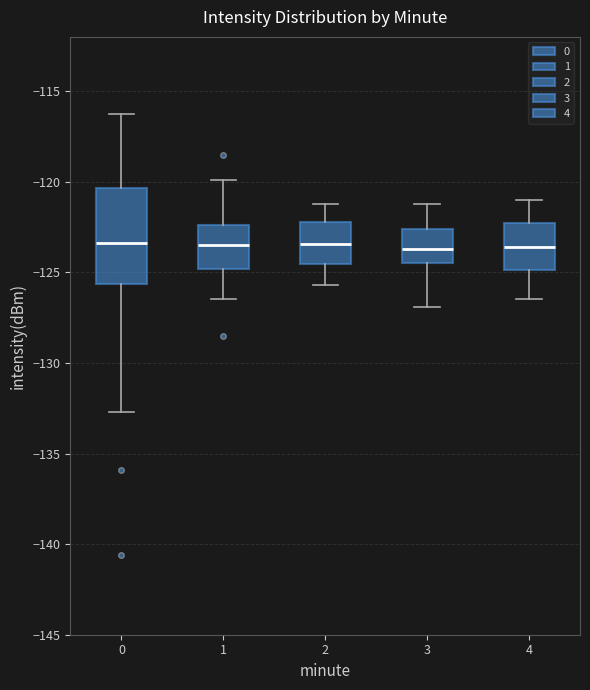

Reading left to right, read every box against the y-axis: the position of its median line, the range the box covers, and the ends of its whiskers. The values are not printed on the chart, so give them approximately, as read against the axis.

0: median -123.5, box -125.5 to -120.5, whiskers -132.5 to -116.5
1: median -123.5, box -125.0 to -122.5, whiskers -126.5 to -120.0
2: median -123.5, box -124.5 to -122.0, whiskers -125.5 to -121.0
3: median -123.5, box -124.5 to -122.5, whiskers -127.0 to -121.0
4: median -123.5, box -125.0 to -122.5, whiskers -126.5 to -121.0